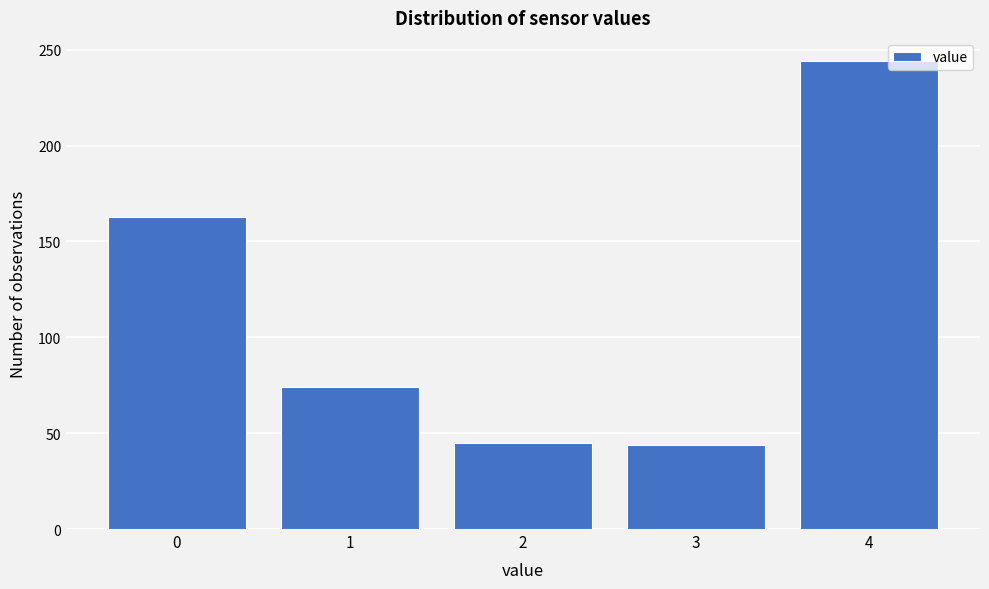

What is the greatest value displayed?

244